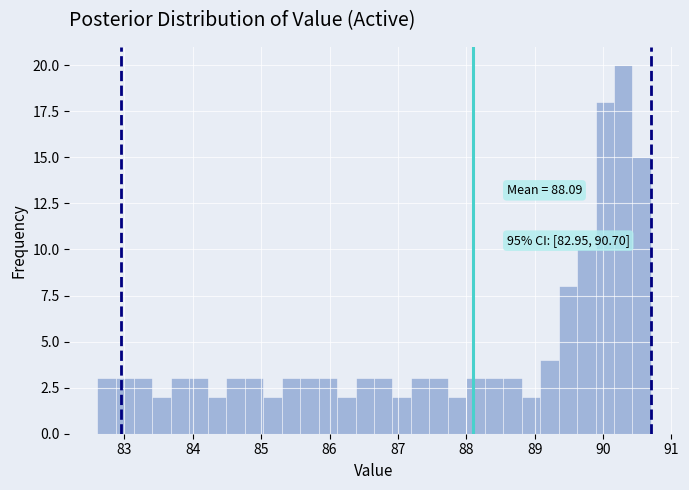

Around what value on the x-axis is the tallest bar? Give the approximate position of its centre, as read against the axis.

90.3